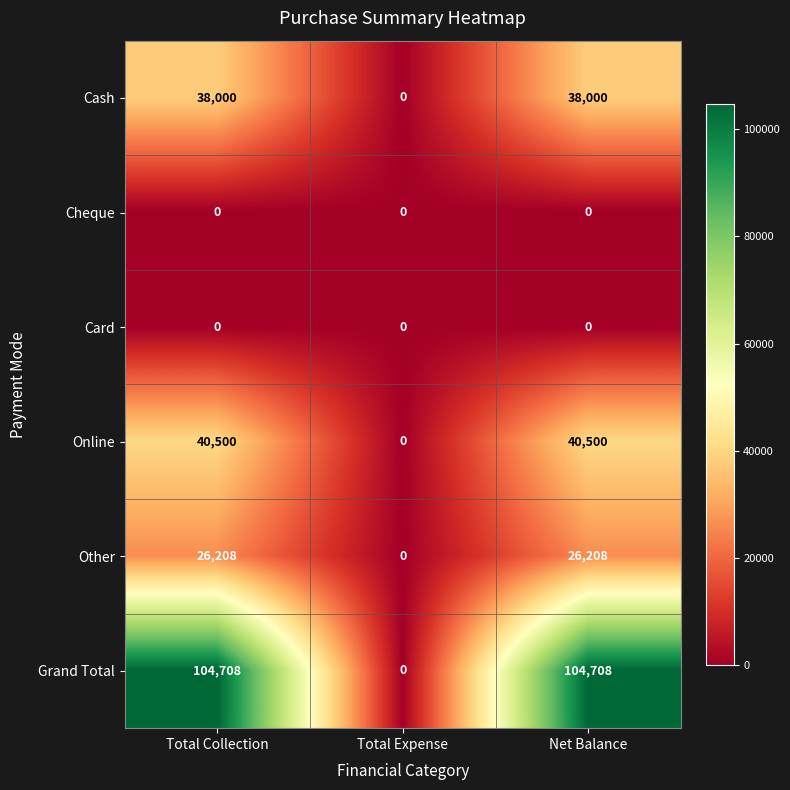

How many data points does each series have?

3